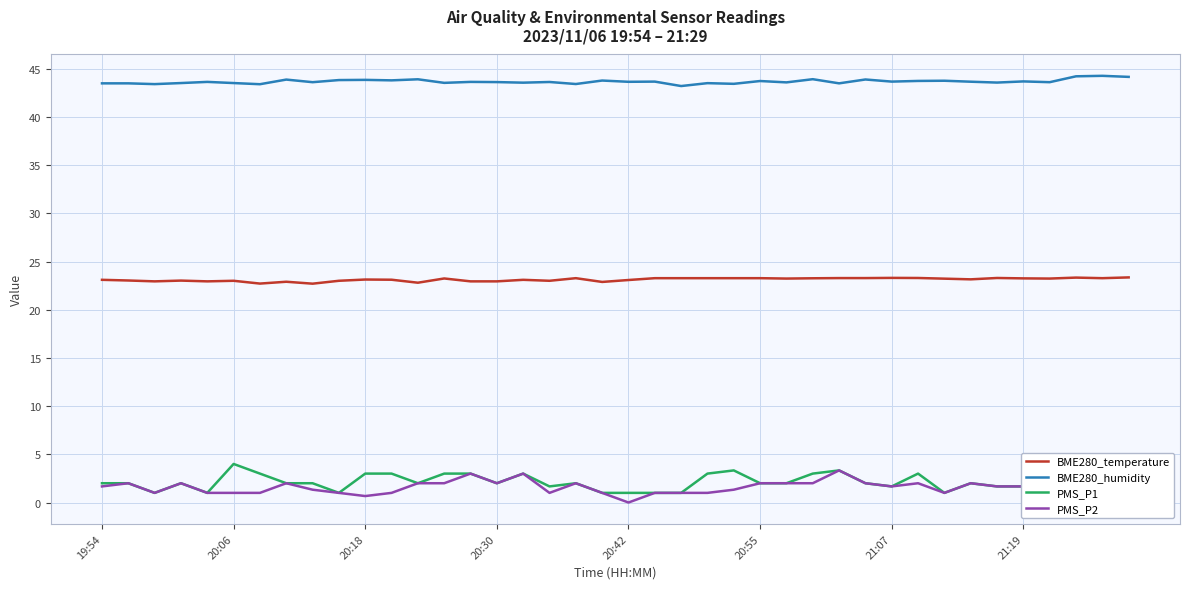

What is the lowest value of the BME280_humidity series?

43.2